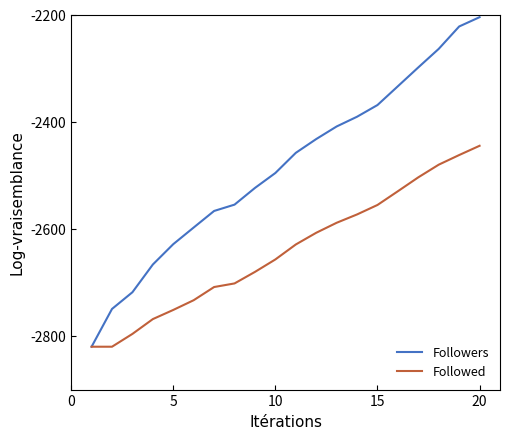

Which series has the largest range (max minus min)?

Followers